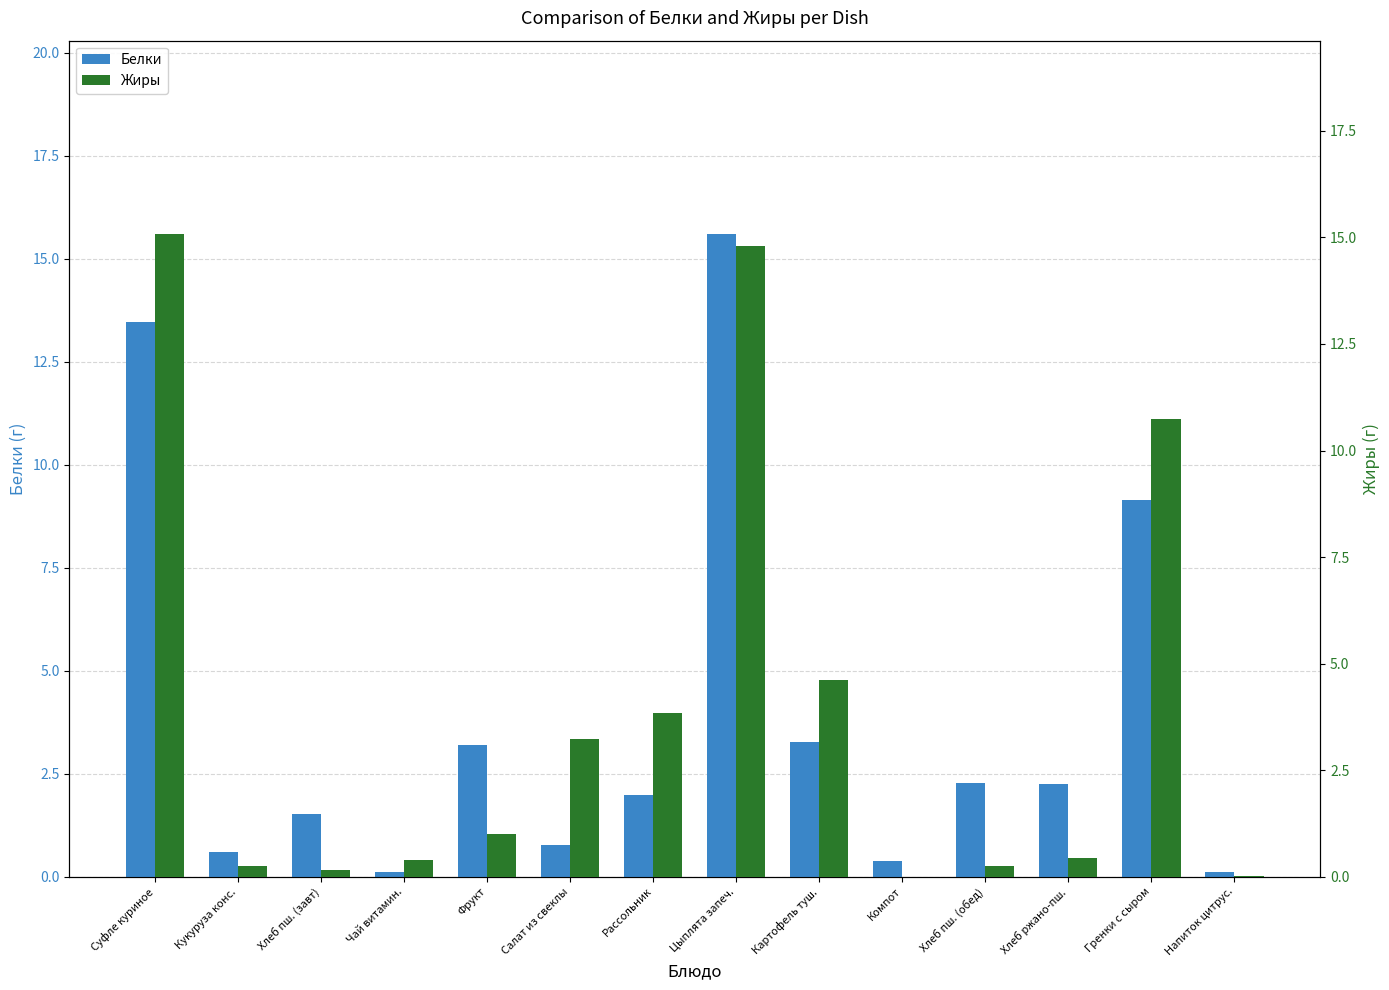

What is the label of the 1st bar from the left?

Суфле куриное